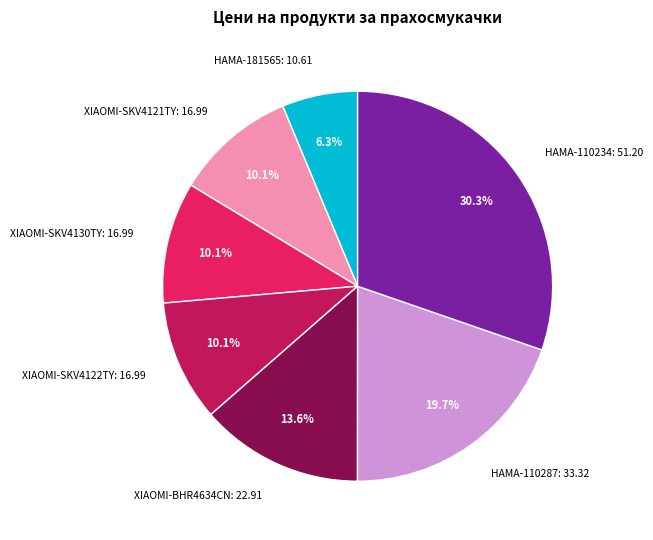

Does XIAOMI-BHR4634CN: 22.91 represent more than half of the total?

No